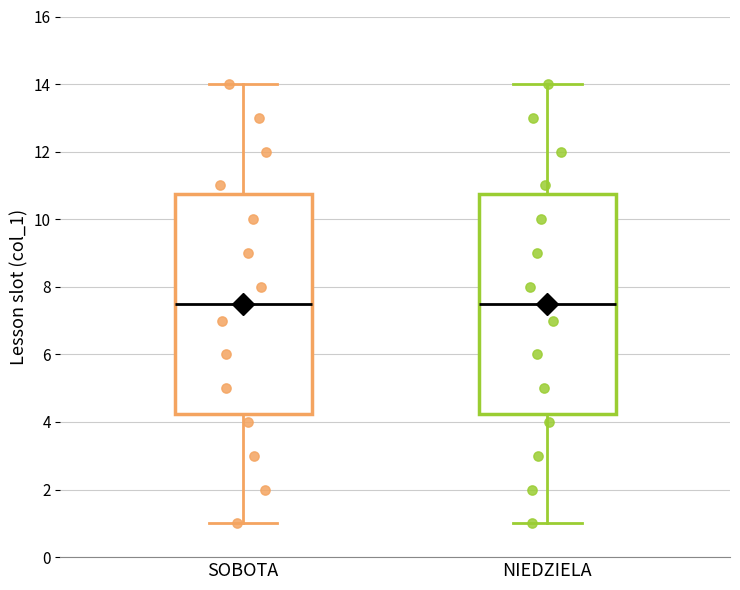

Where is the upper edge of the box for NIEDZIELA on the y-axis? The values are not printed on the chart, so give them approximately, as read against the axis.

10.8